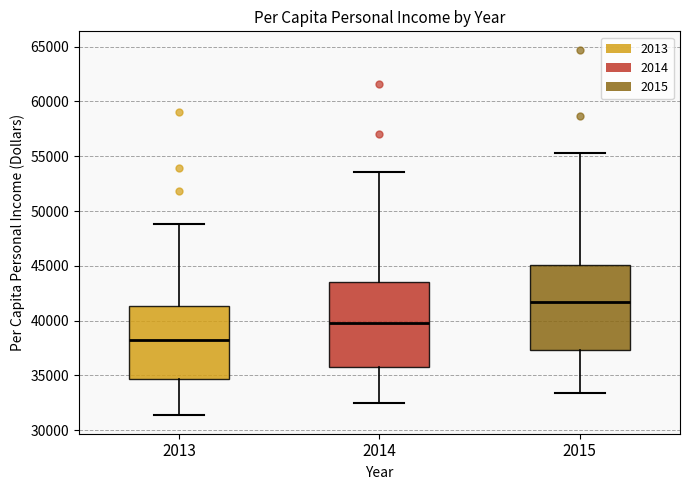

Where does the lower whisker of the box at x = 2015 end on the y-axis? The values are not printed on the chart, so give them approximately, as read against the axis.

33500